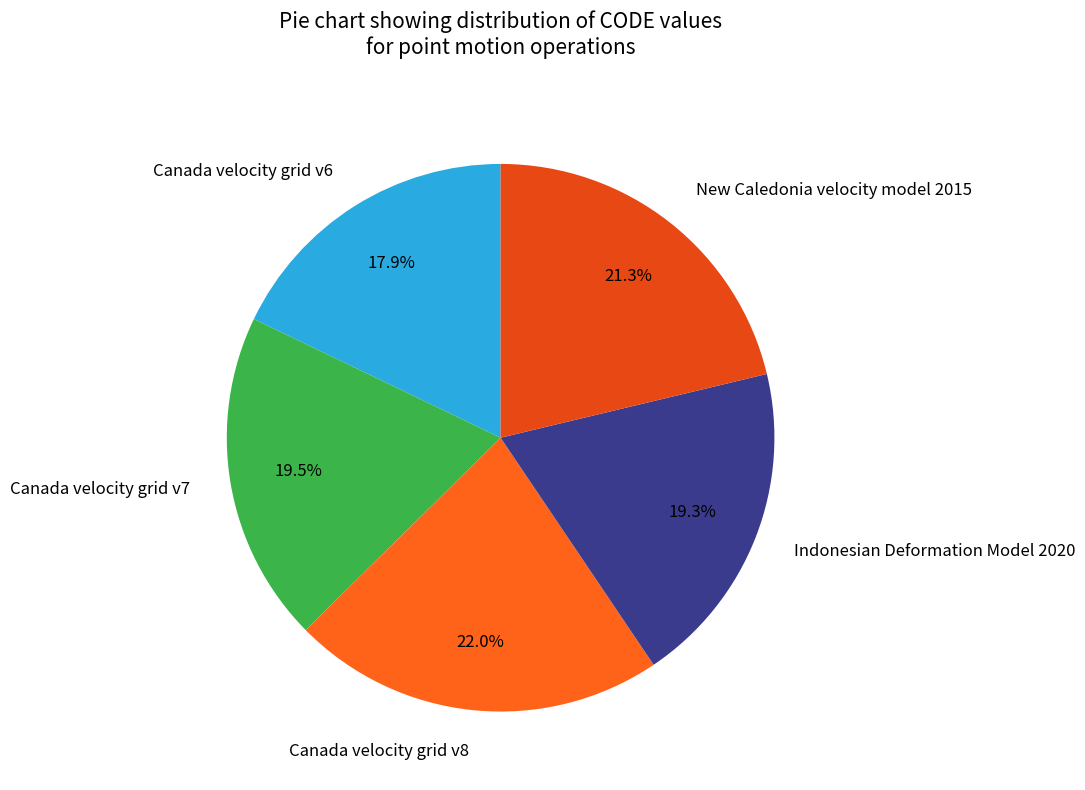

What is the ratio of the value at Canada velocity grid v7 to the value at New Caledonia velocity model 2015?

0.9